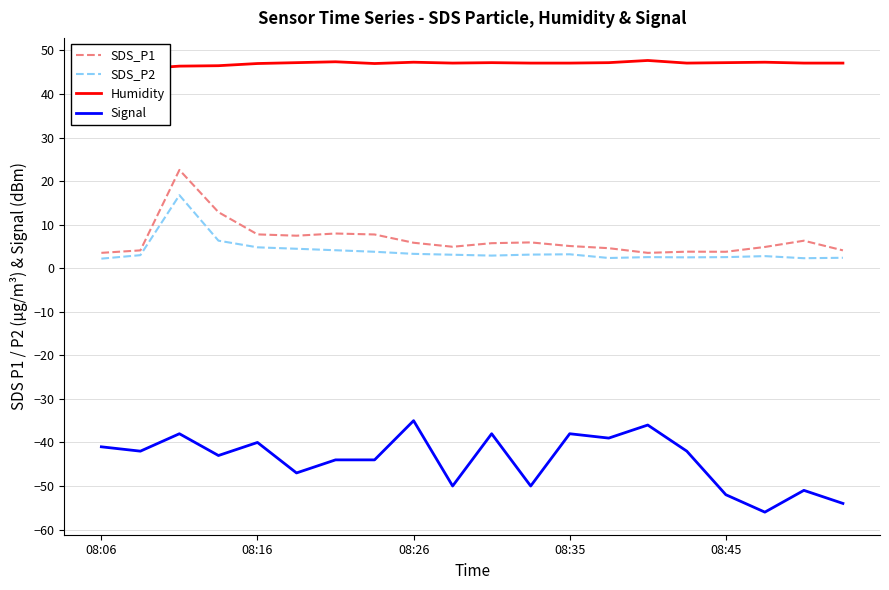

Reading left to right, transcribe all the data shown in this chart.

SDS_P1: 3.5	4.1	22.6	12.9	7.8	7.5	8.0	7.8	5.8	4.9	5.8	5.9	5.1	4.6	3.5	3.8	3.8	4.9	6.3	4.1
SDS_P2: 2.2	3.0	16.8	6.3	4.8	4.5	4.1	3.8	3.3	3.1	2.9	3.1	3.2	2.4	2.5	2.5	2.5	2.8	2.3	2.4
Humidity: 45.2	45.8	46.4	46.5	47.0	47.2	47.4	47.0	47.3	47.1	47.2	47.1	47.1	47.2	47.7	47.1	47.2	47.3	47.1	47.1
Signal: -41.0	-42.0	-38.0	-43.0	-40.0	-47.0	-44.0	-44.0	-35.0	-50.0	-38.0	-50.0	-38.0	-39.0	-36.0	-42.0	-52.0	-56.0	-51.0	-54.0